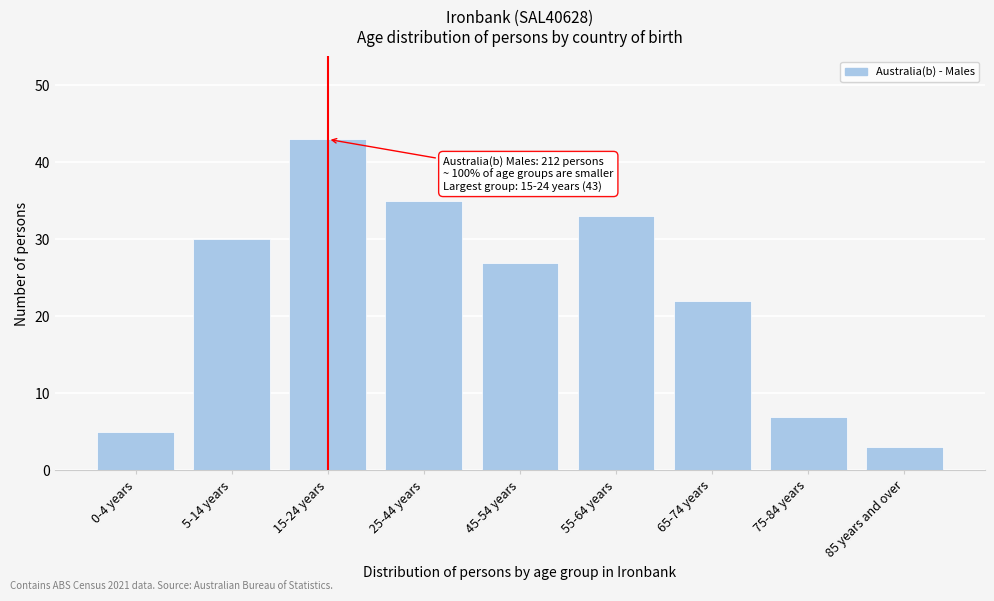

Reading left to right, list all the values displayed in this chart.

0-4 years=5	5-14 years=30	15-24 years=43	25-44 years=35	45-54 years=27	55-64 years=33	65-74 years=22	75-84 years=7	85 years and over=3